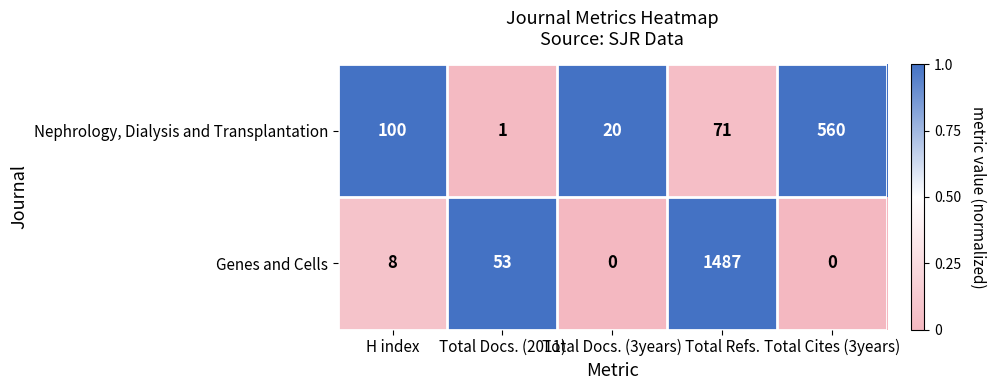

List the series in order of their peak value, lowest first.

Nephrology, Dialysis and Transplantation, Genes and Cells